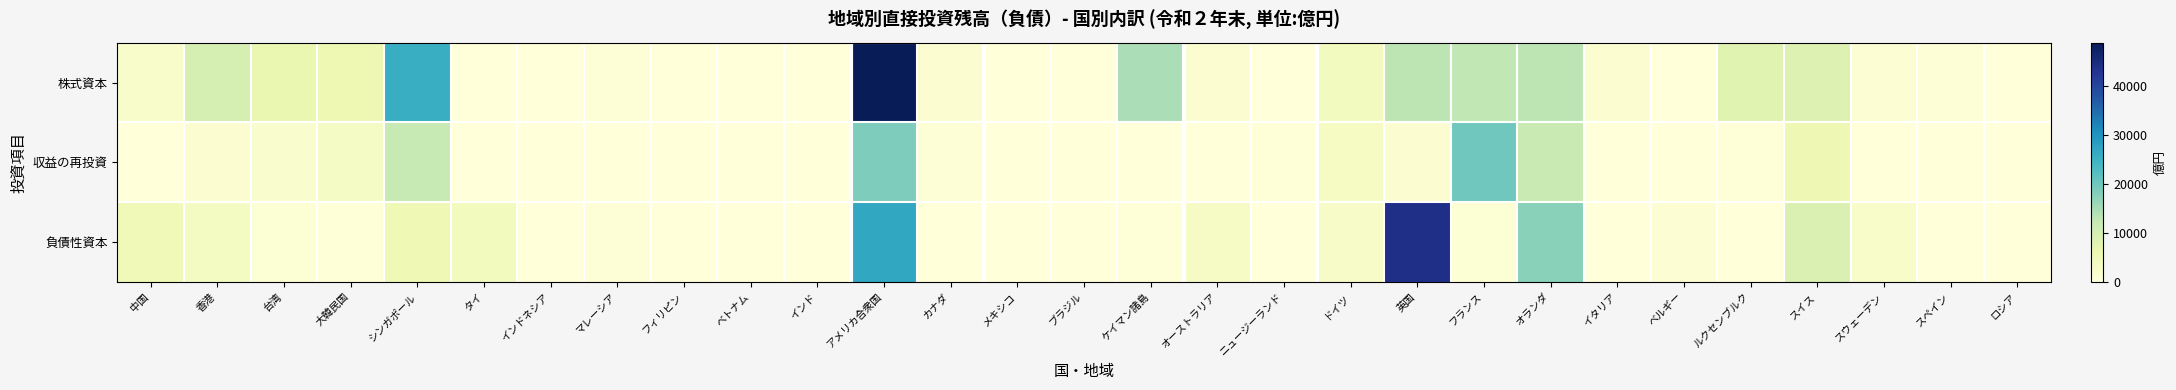

Which category has the highest value across all series?

アメリカ合衆国